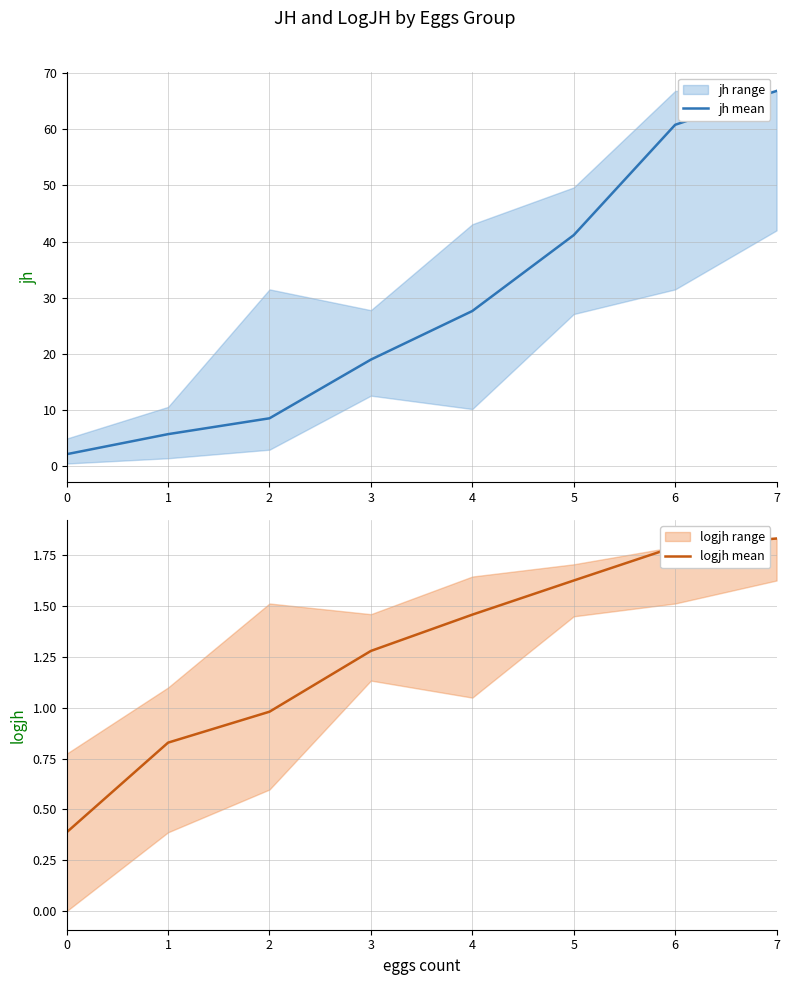

True or false: logjh mean and jh mean cross at least once.

False